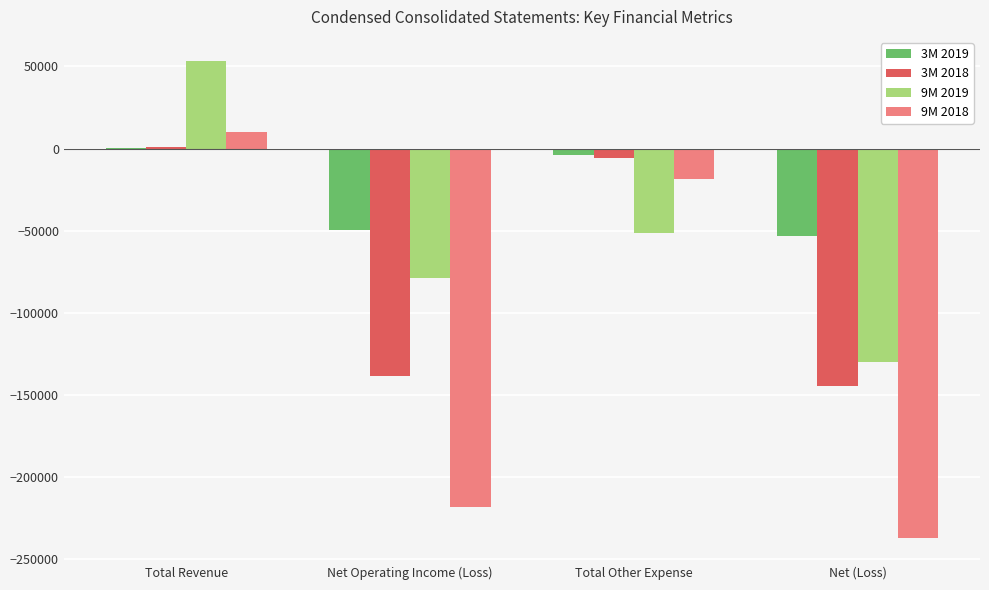

What is the sum of the 3M 2018 values at Net Operating Income (Loss) and Total Other Expense?

-144436